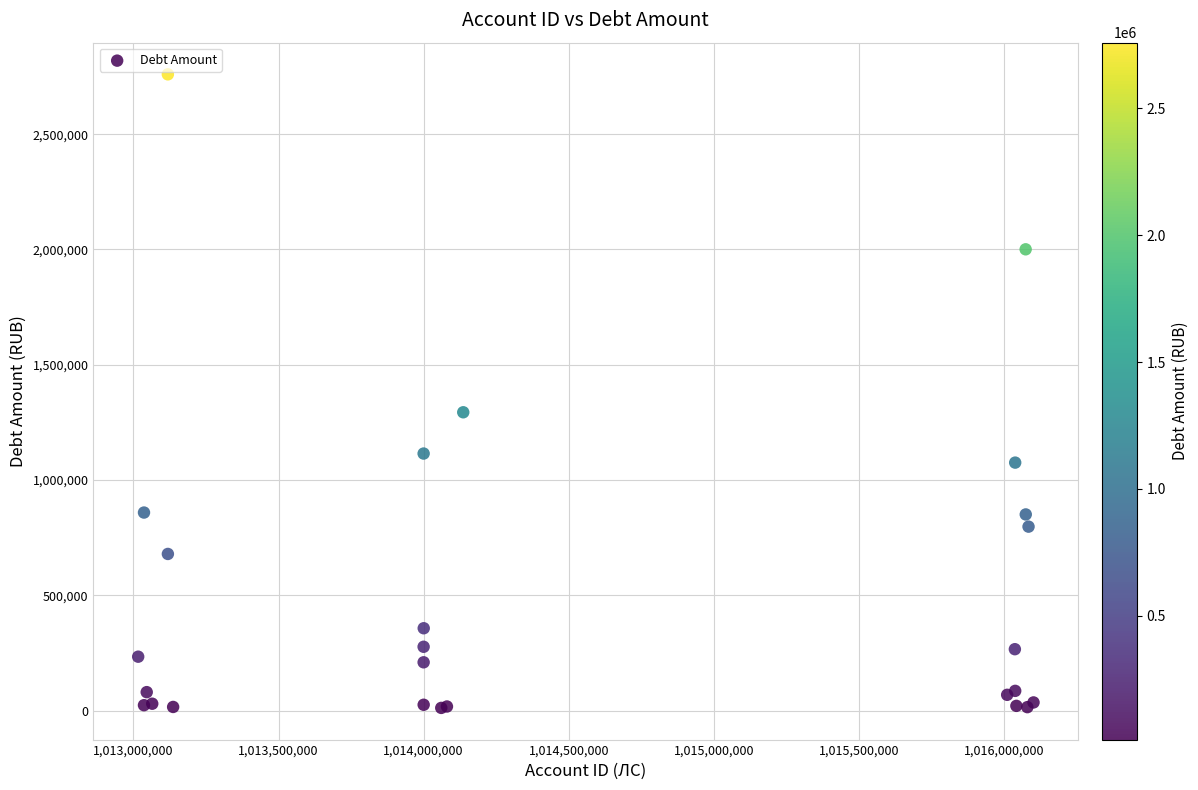

What Y value in the scatter plot is closest to 1385781?

1294070.1